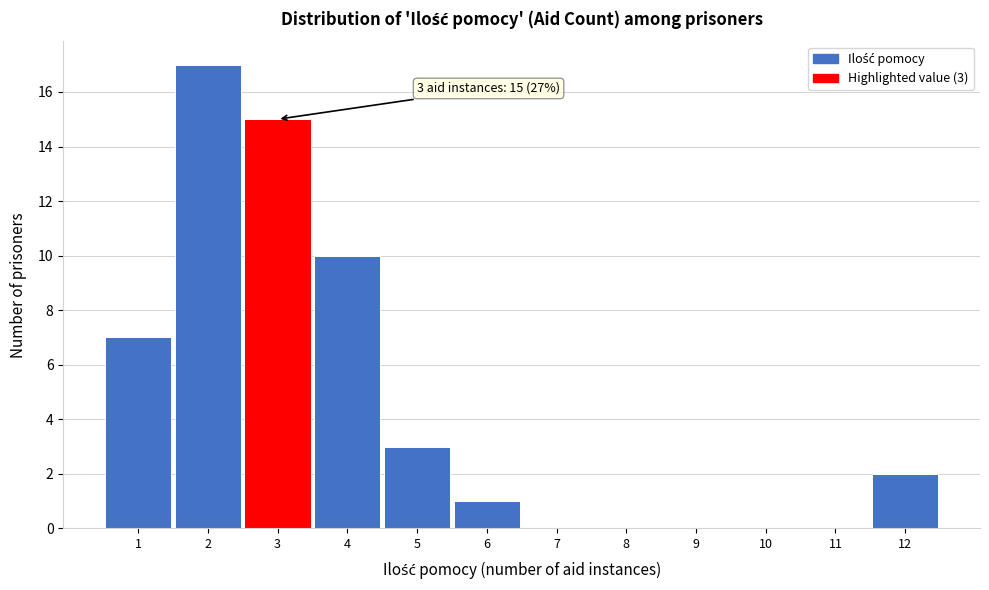

Which range on the x-axis has the tallest bar?

1.5 to 2.5